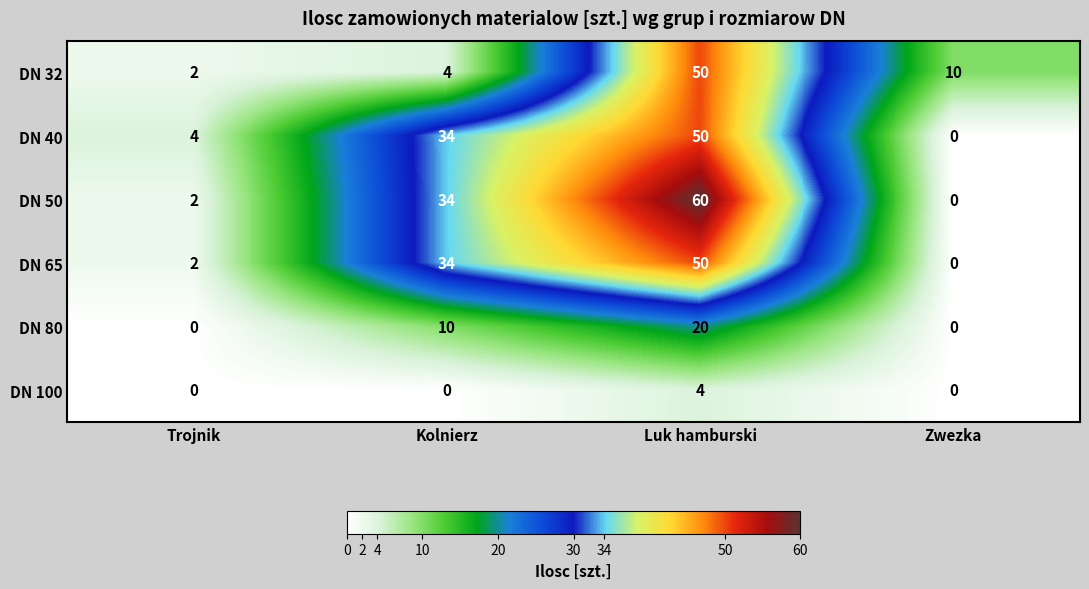

At which label is DN 50 closest to 30?

Kolnierz